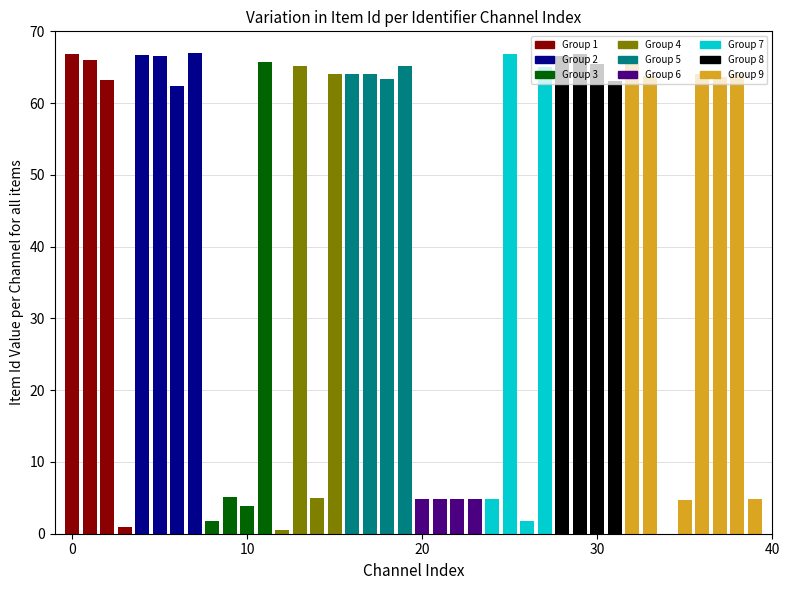

What is the sum of all values?

1677.8